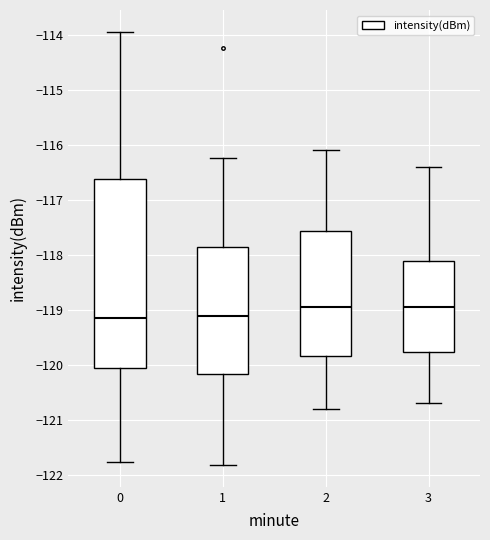

Reading left to right, transcribe this box plot: for each box, give where its median line is, the range the box spans, and where its two whiskers end, as read against the y-axis. The values are not printed on the chart, so give them approximately, as read against the axis.

0: median -119.2, box -120.1 to -116.6, whiskers -121.8 to -113.9
1: median -119.1, box -120.2 to -117.9, whiskers -121.8 to -116.2
2: median -118.9, box -119.8 to -117.6, whiskers -120.8 to -116.1
3: median -118.9, box -119.8 to -118.1, whiskers -120.7 to -116.4